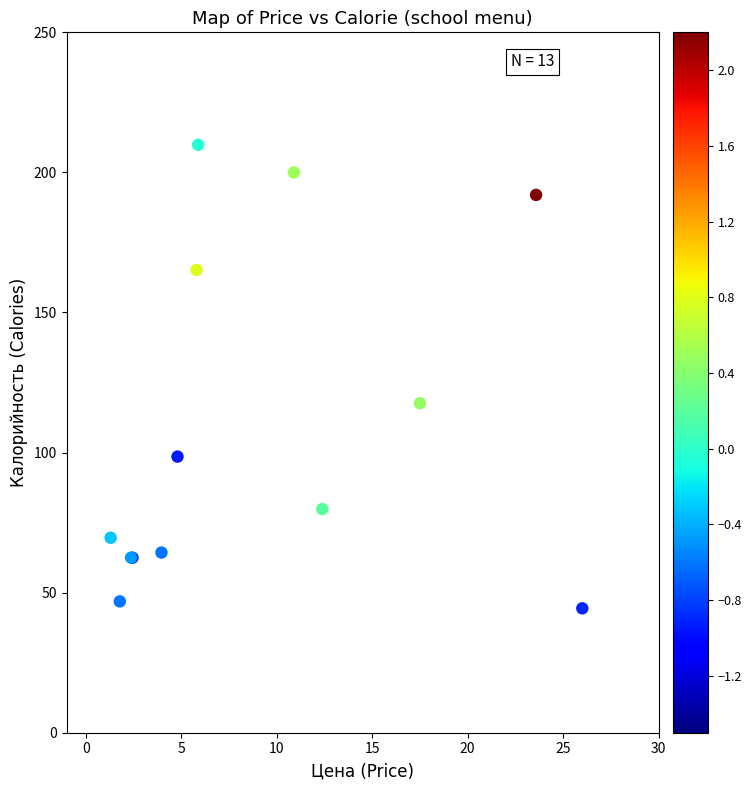

What Y value in the scatter plot is closest to 127?

117.6